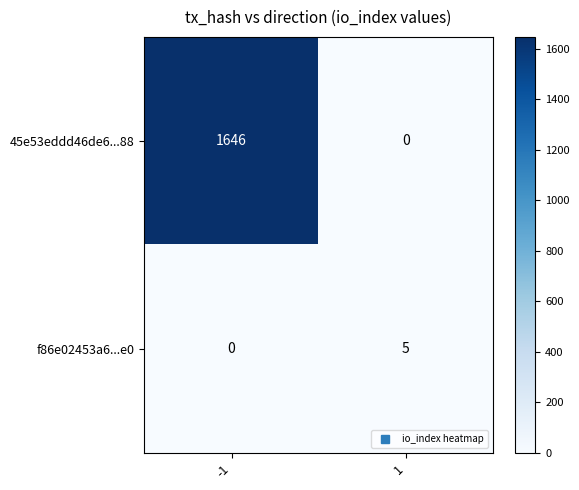

What is the sum of the 45e53eddd46de6...88 values at 1 and -1?

1646